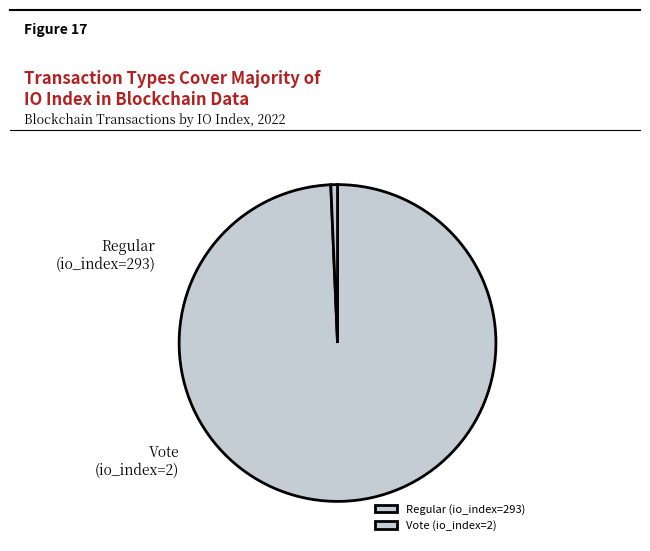

What is the largest slice in the pie chart?

Regular (io_index=293)